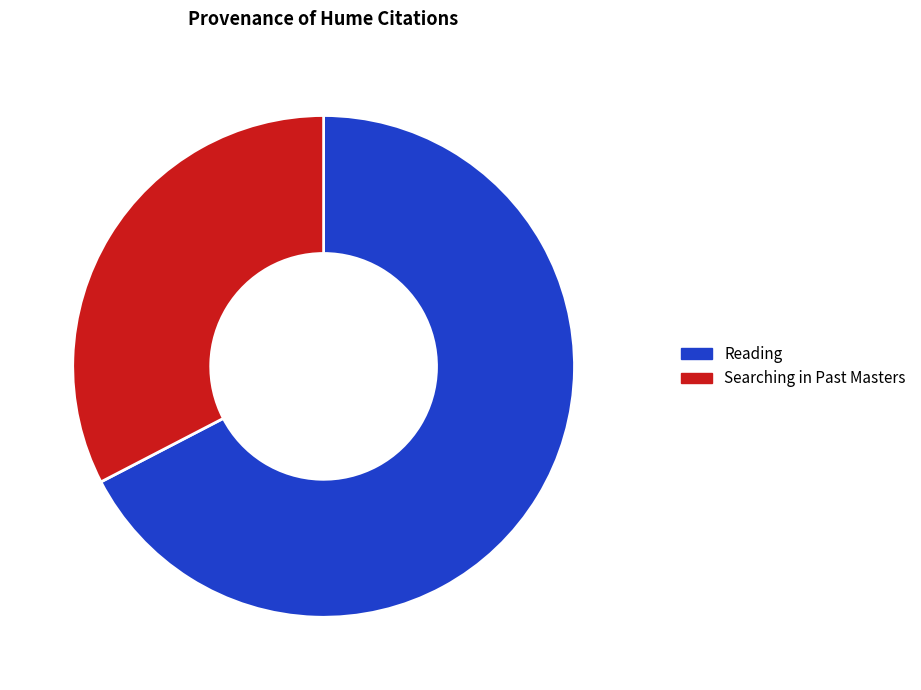

Which slice is the smallest?

Searching in Past Masters